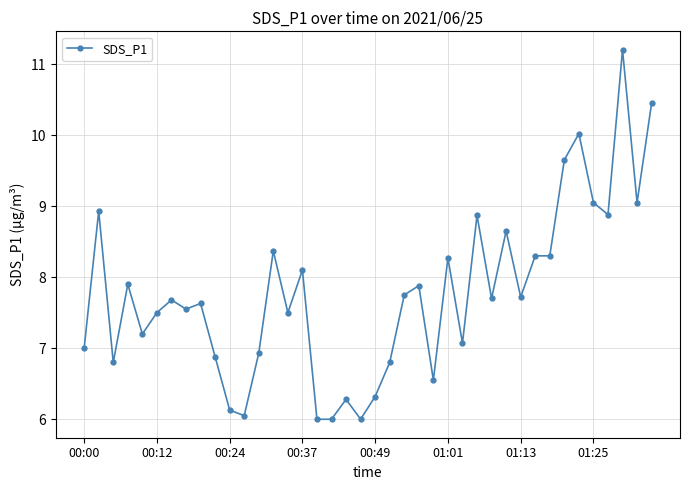

What is the difference between the maximum and minimum values?

5.2